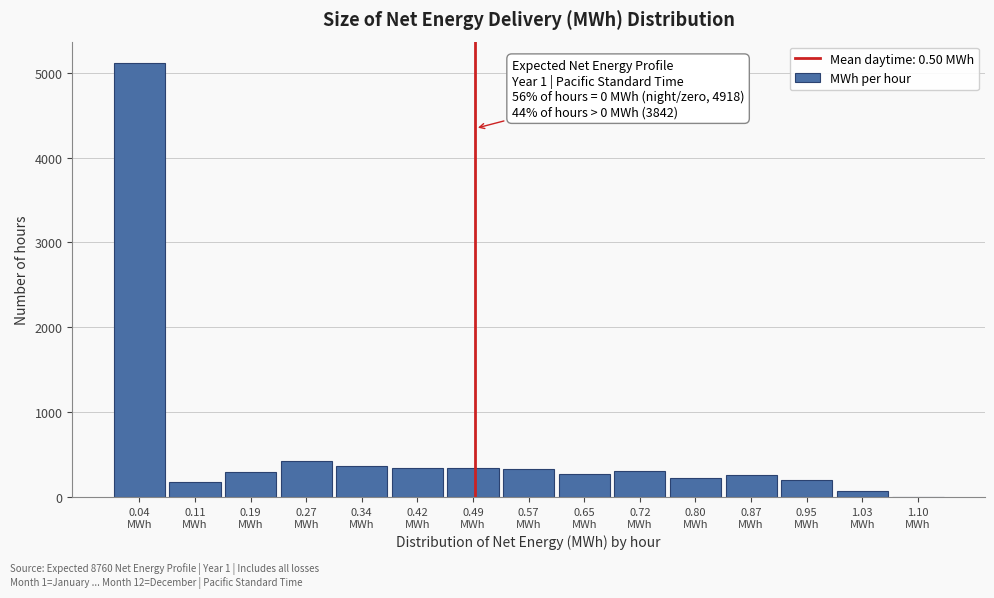

Over which range of the x-axis is the bar tallest?

0.00 to 0.08